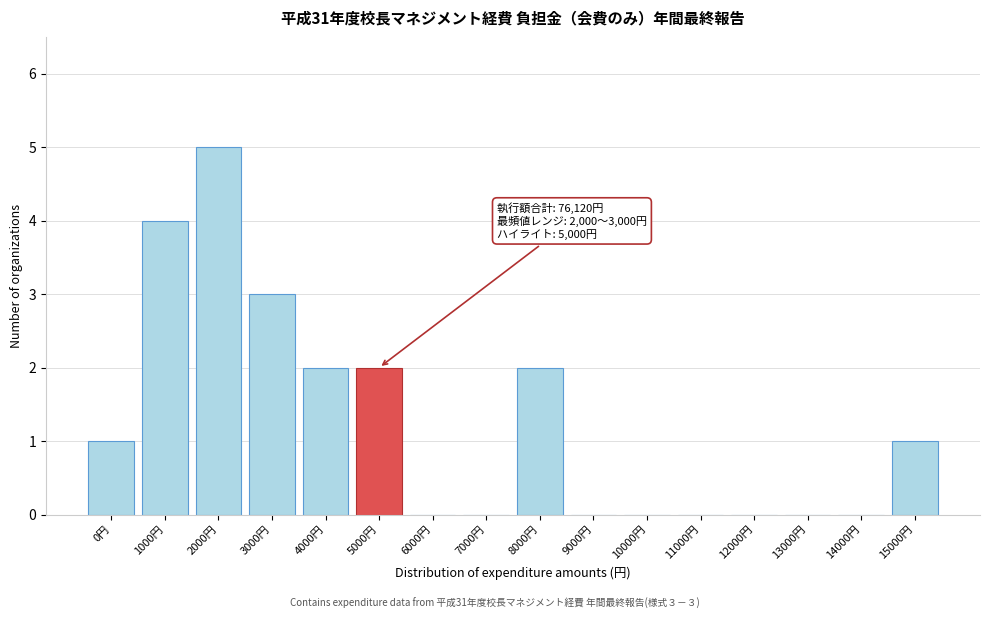

Reading left to right, extract all data points from this chart.

0円=1	1000円=4	2000円=5	3000円=3	4000円=2	5000円=2	6000円=0	7000円=0	8000円=2	9000円=0	10000円=0	11000円=0	12000円=0	13000円=0	14000円=0	15000円=1